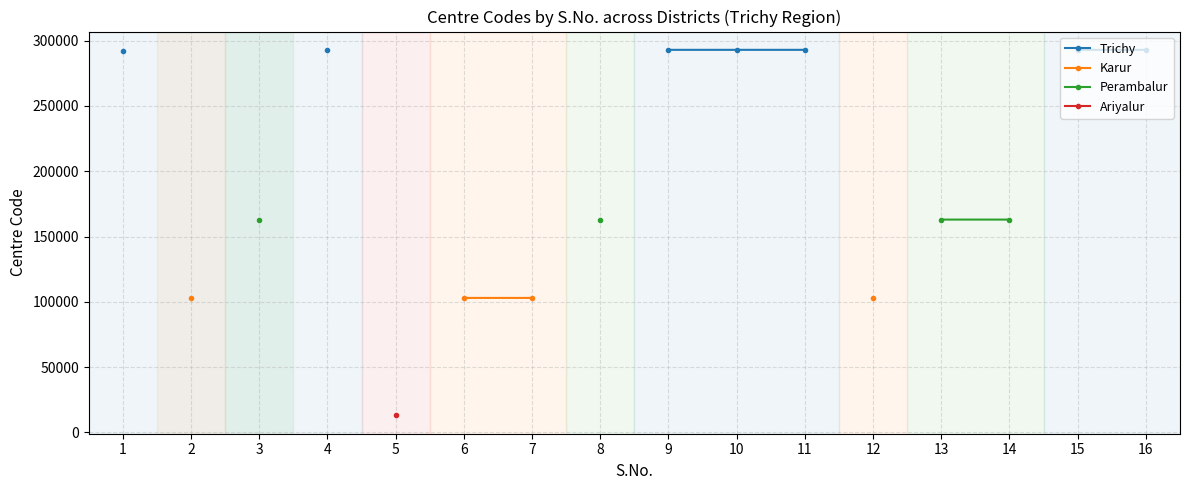

How many positive values does the Ariyalur series have?

1